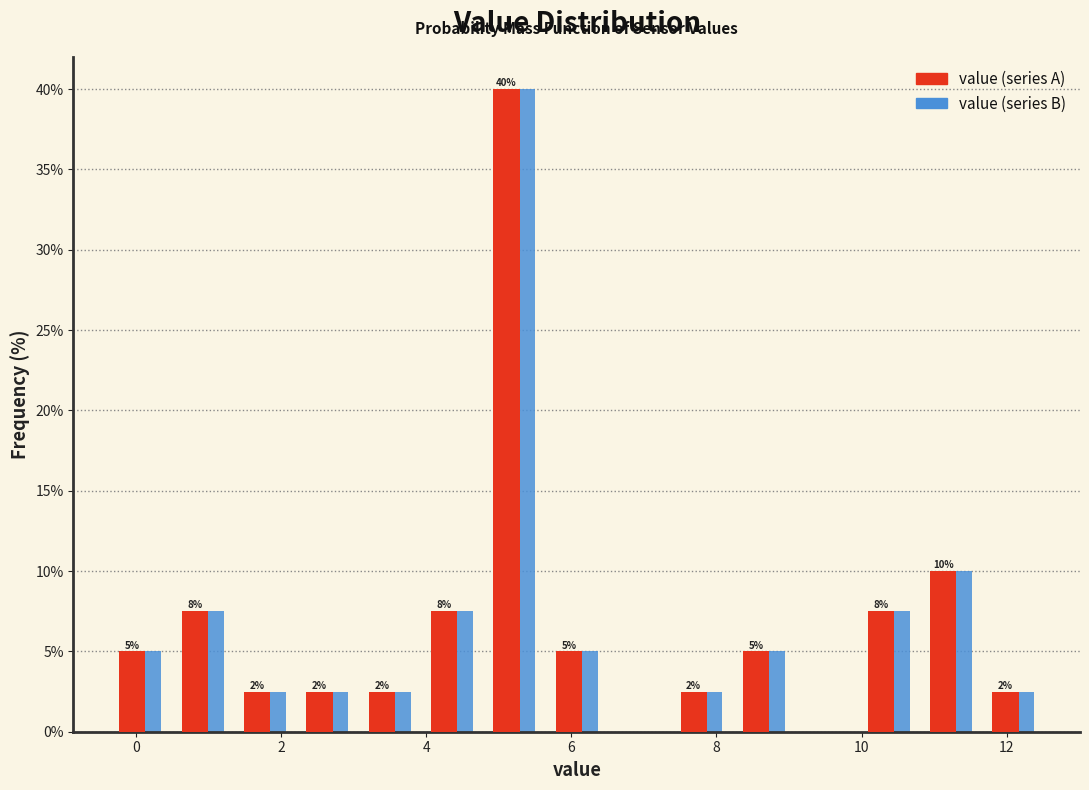

In the value (series A) series, which range on the x-axis has the tallest bar?

4.8 to 5.6